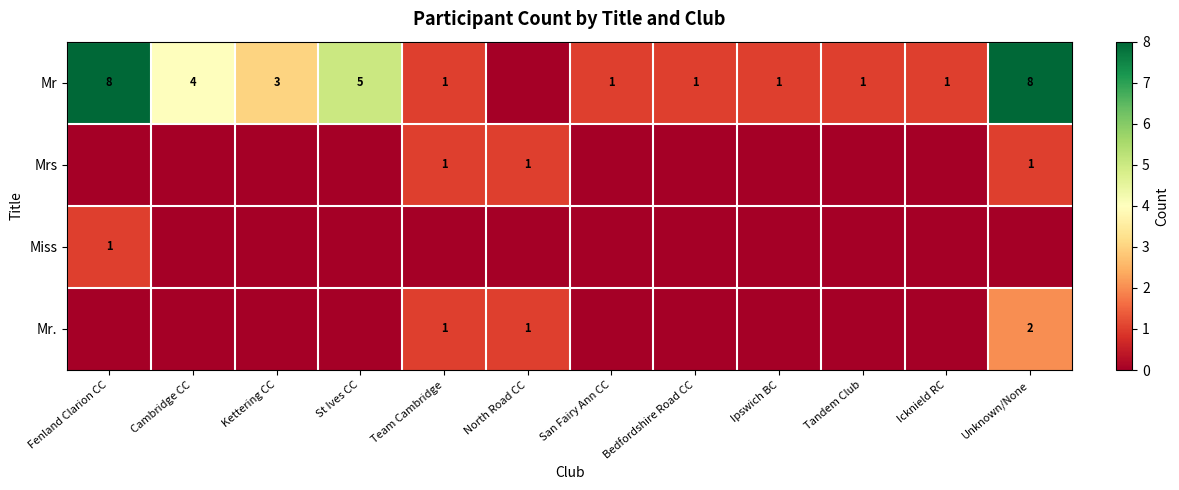

What is the sum of the Mr values at Kettering CC and St Ives CC?

8